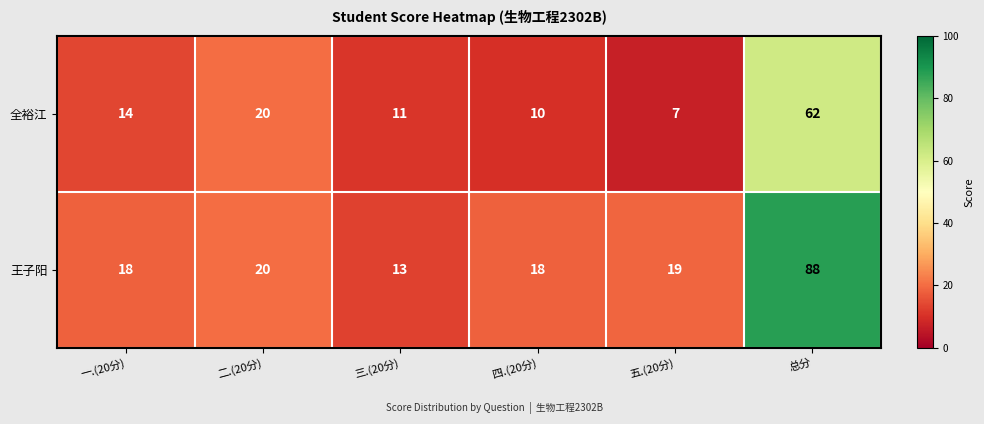

What is the difference between the maximum and minimum values in the 王子阳 series?

75